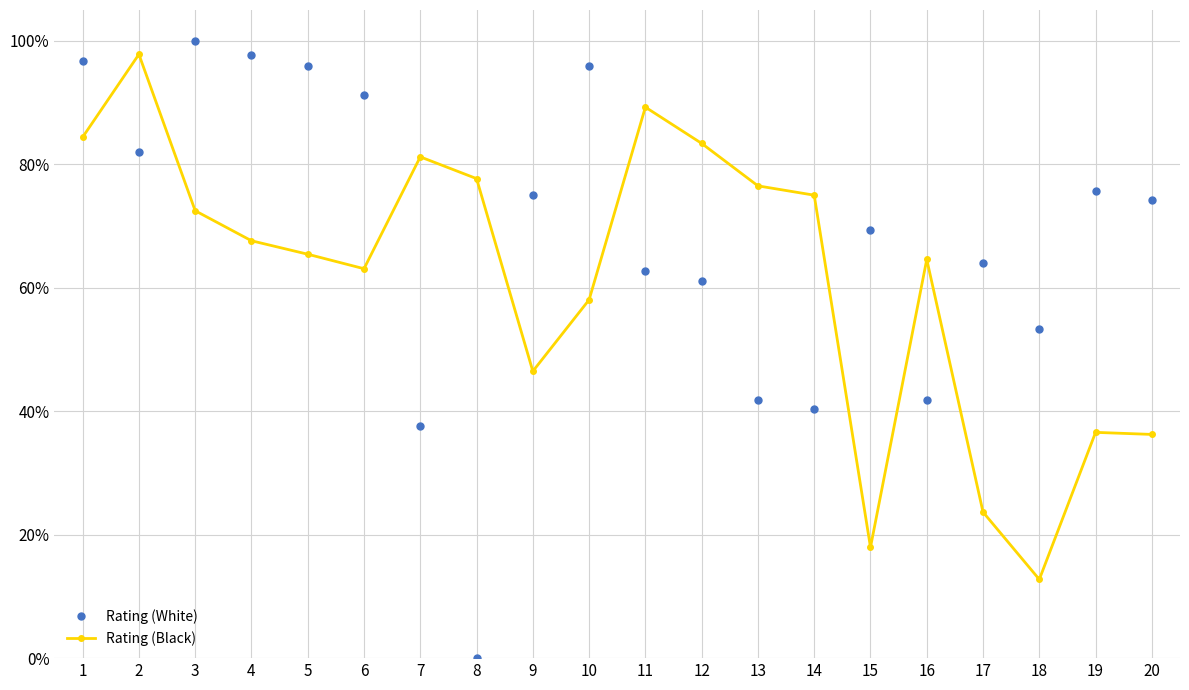

At which category does Rating (White) reach its first local peak?

3